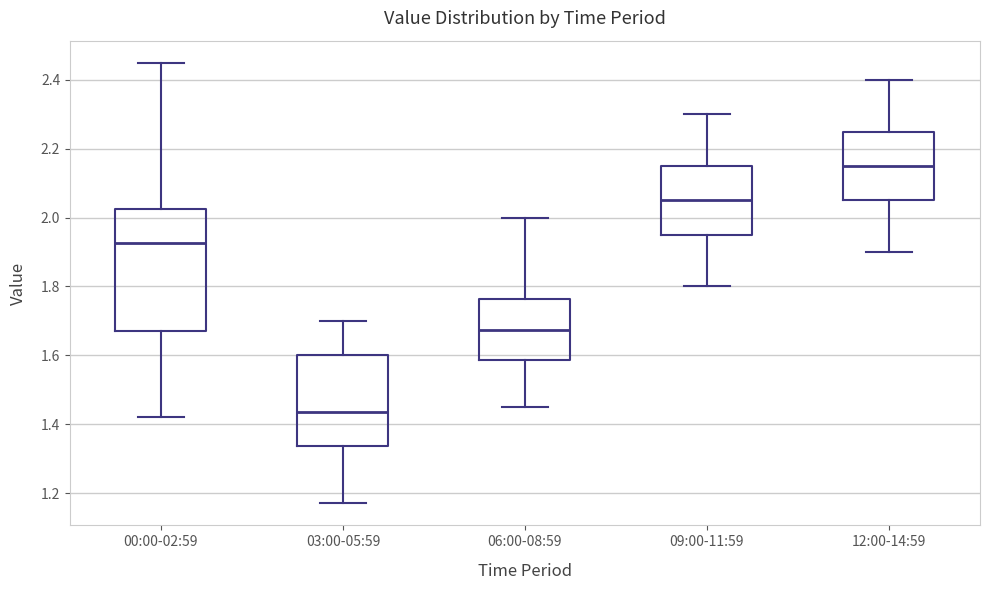

Which box's median line is the lowest?

03:00-05:59